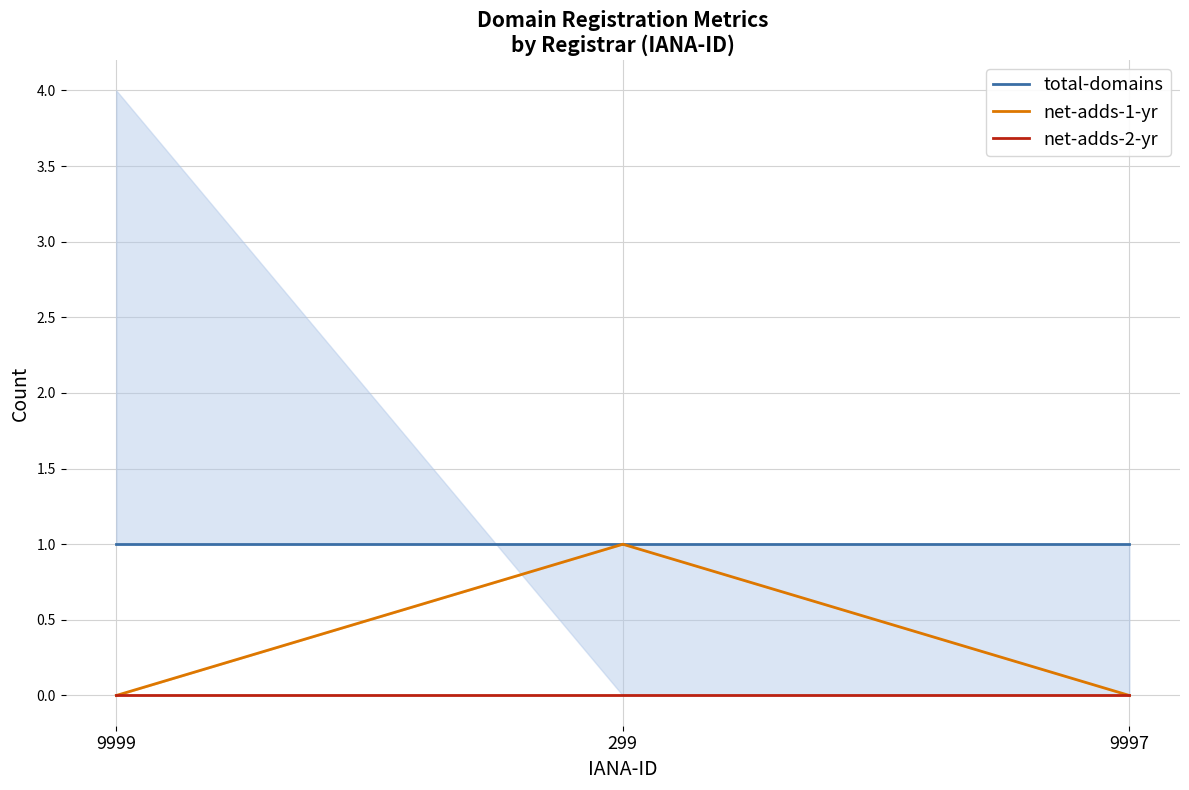

Which series has the widest spread of values?

net-adds-1-yr